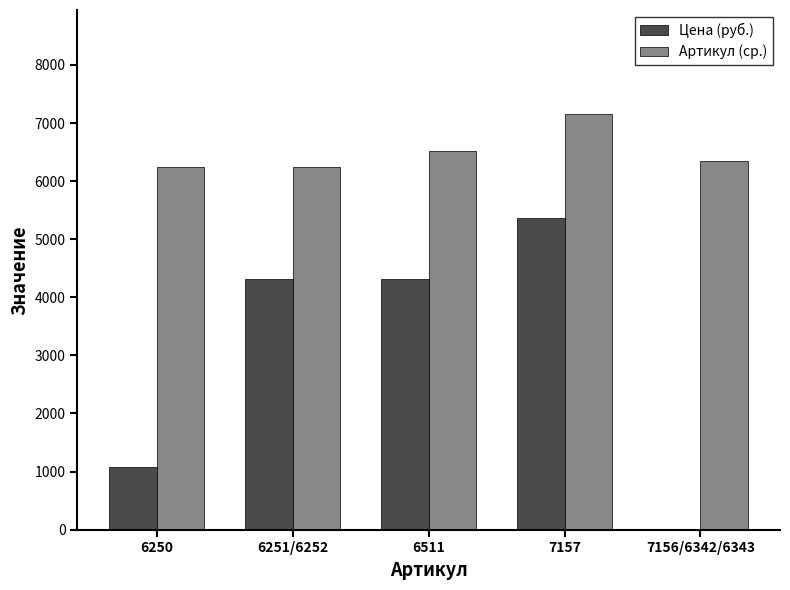

At which category is the sum across all series the highest?

7157